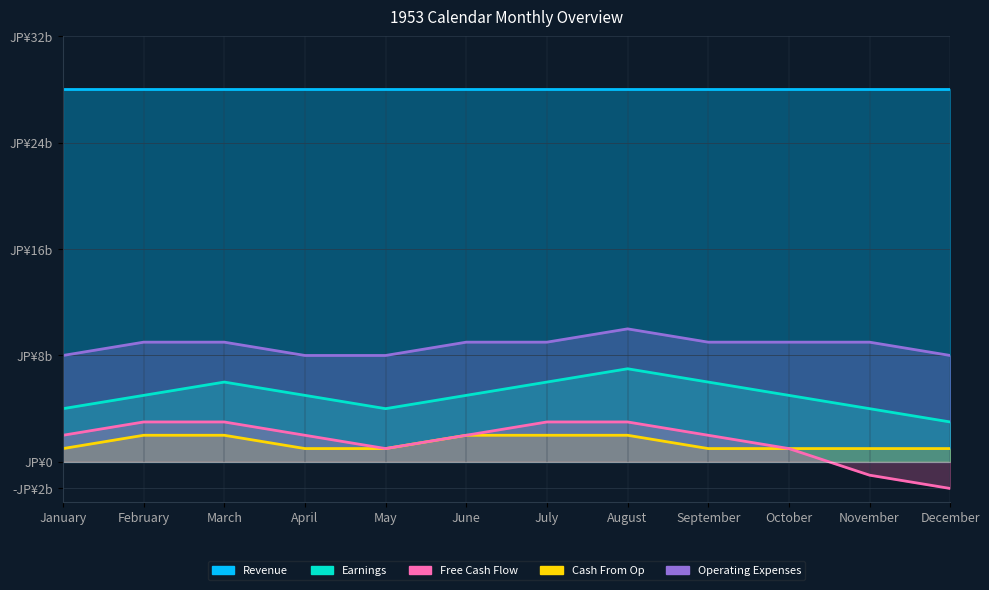

What is the lowest value of the Earnings series?

3